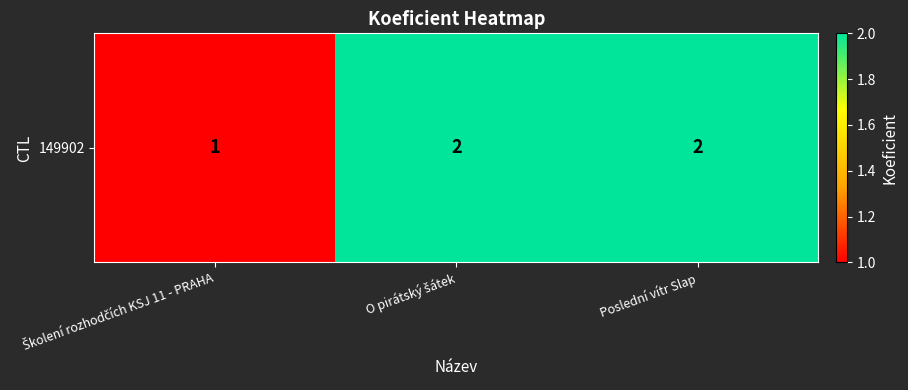

What is the sum of all values?

5